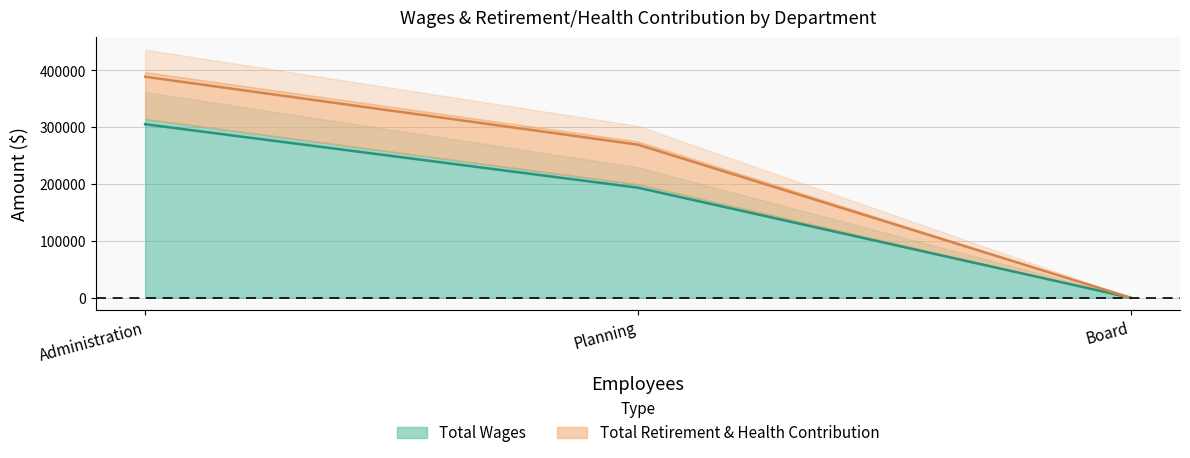

At which category does the chart reach its minimum across all series?

Board